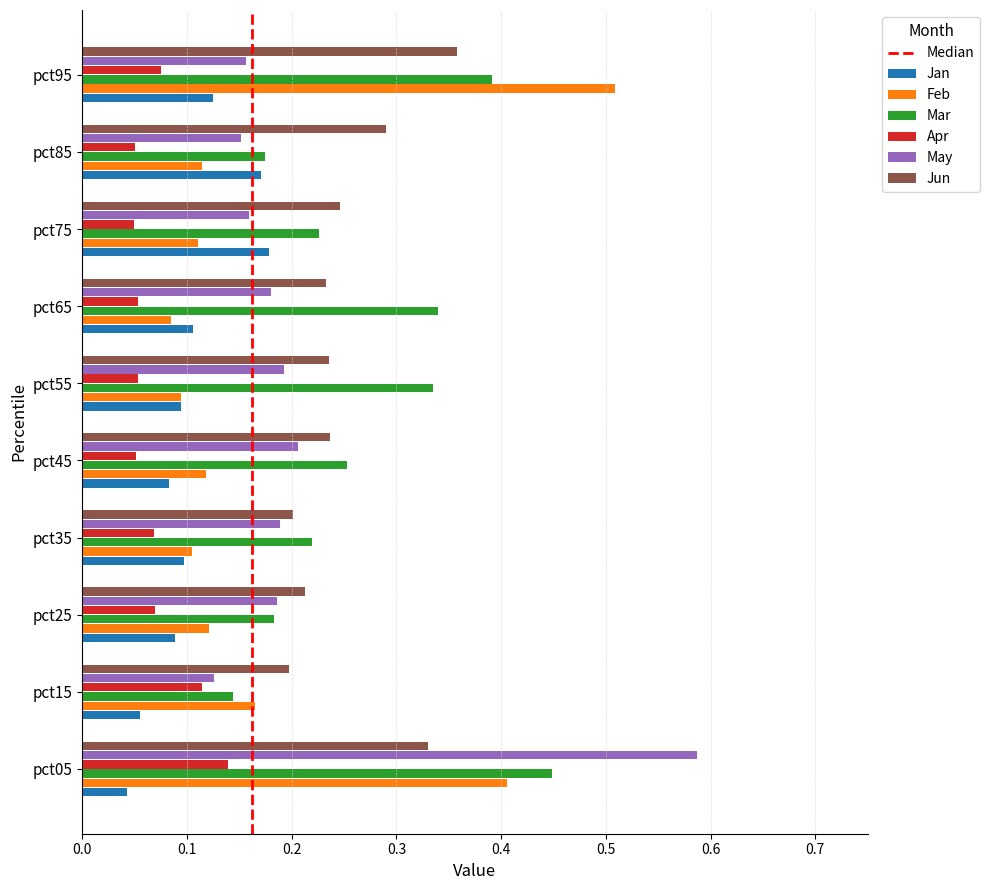

What is the total value across all series at pct55?

1.0